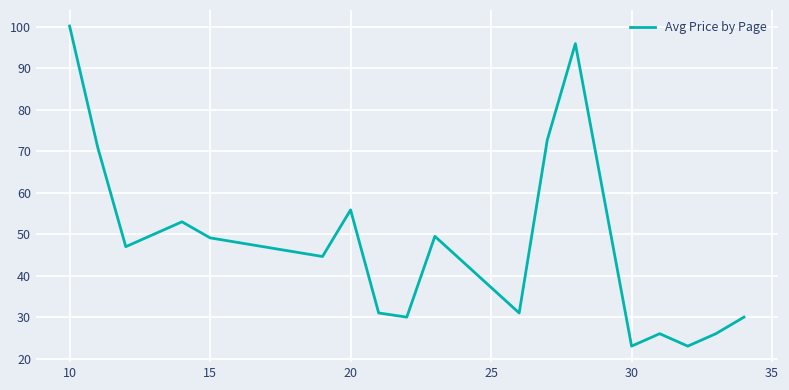

What is the minimum value shown in the chart?

23.0